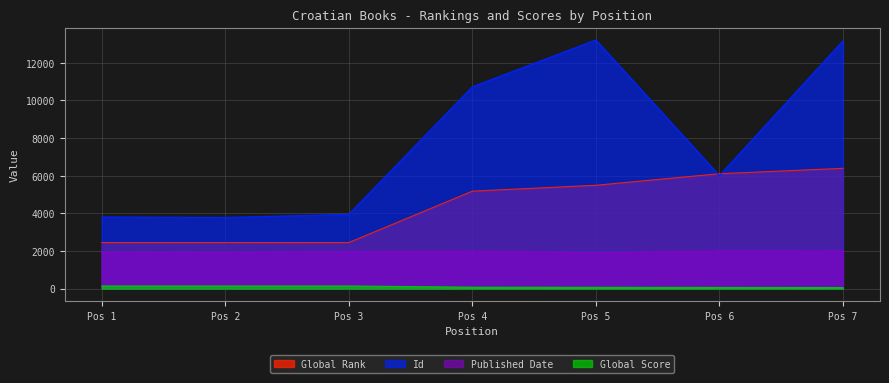

What is the maximum value for Global Rank?

6395